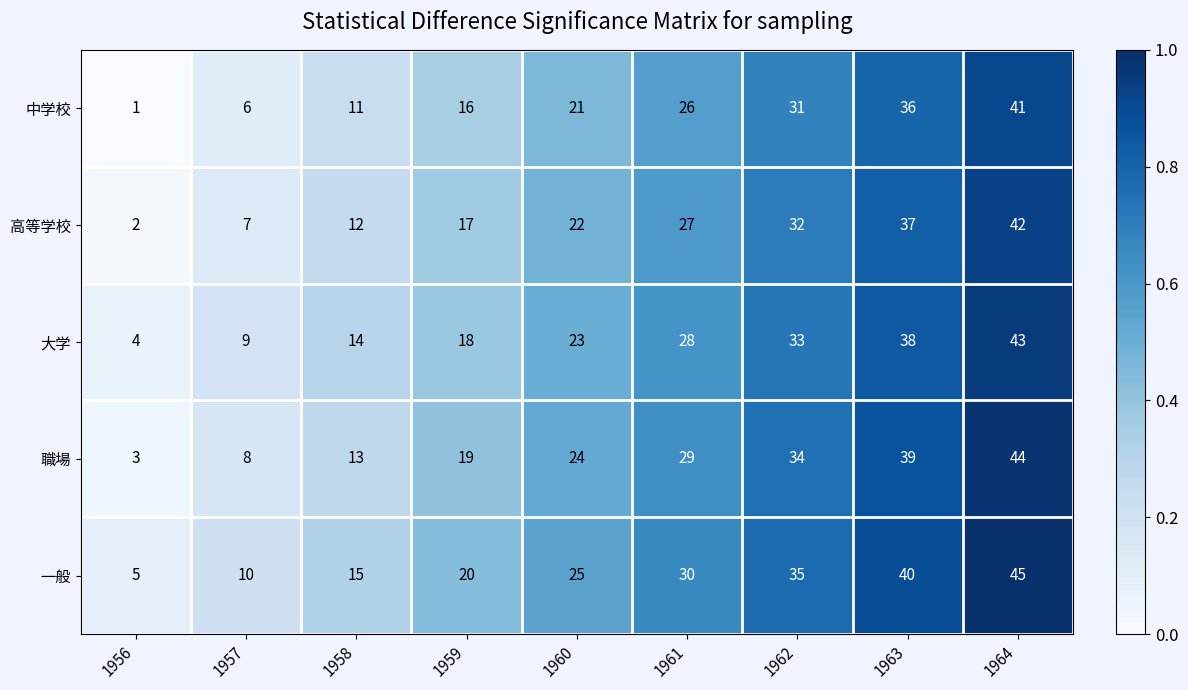

Which series has the largest range (max minus min)?

職場